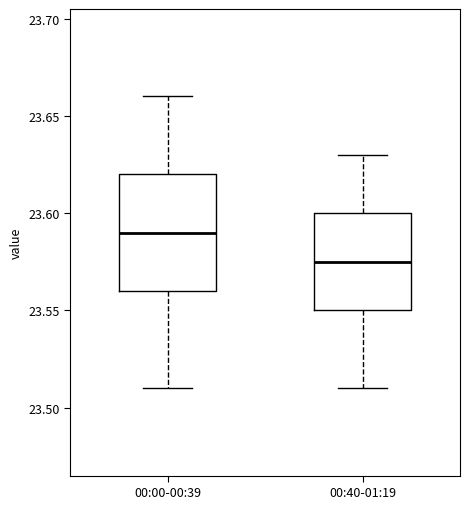

Reading left to right, transcribe this box plot: for each box, give where its median line is, the range the box spans, and where its two whiskers end, as read against the y-axis. The values are not printed on the chart, so give them approximately, as read against the axis.

00:00-00:39: median 23.590, box 23.560 to 23.620, whiskers 23.510 to 23.660
00:40-01:19: median 23.575, box 23.550 to 23.600, whiskers 23.510 to 23.630